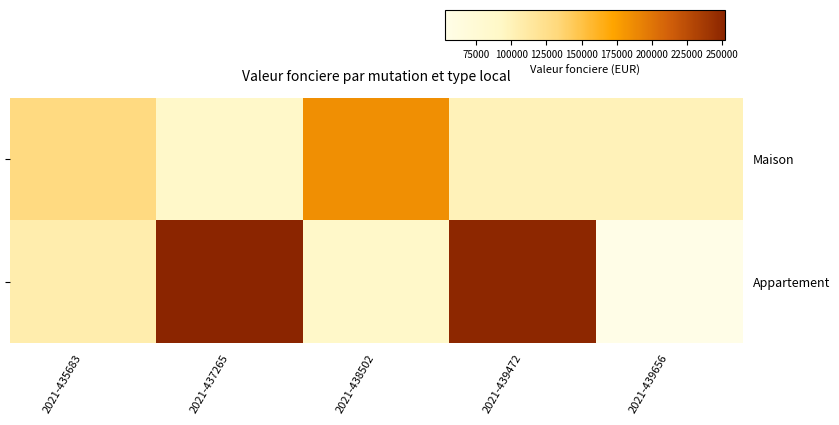

What is the lowest value of the Maison series?

88900